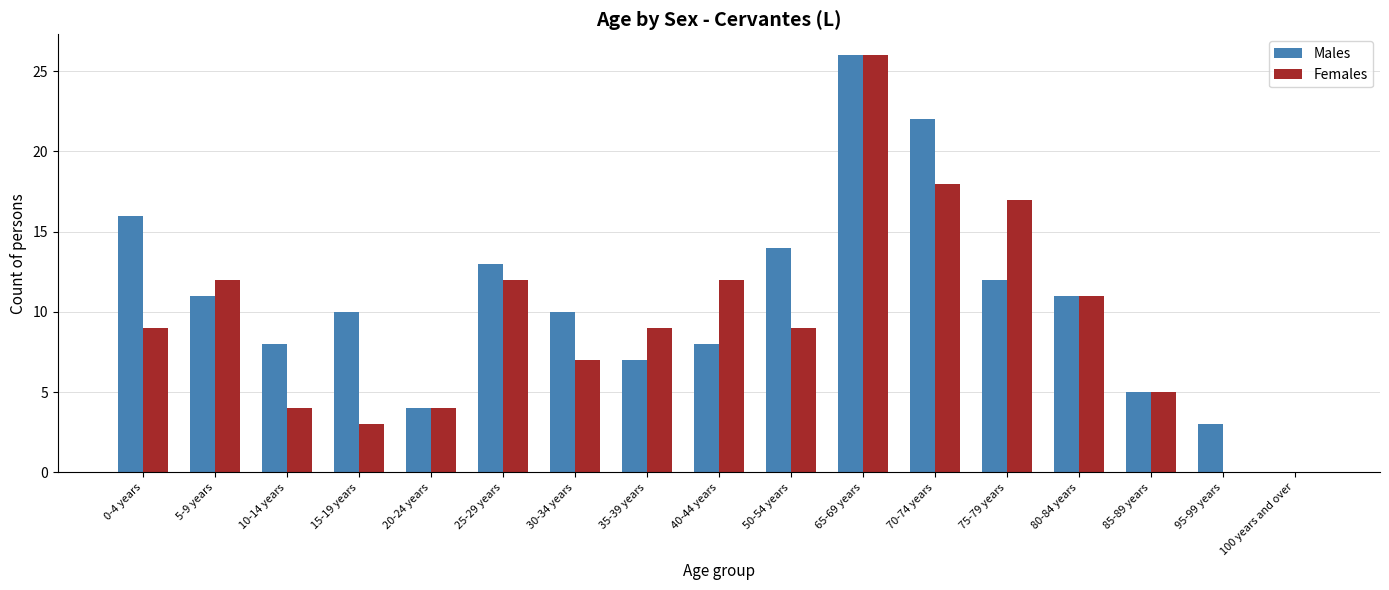

Reading left to right, list all the values displayed in this chart.

Males: 0-4 years=16	5-9 years=11	10-14 years=8	15-19 years=10	20-24 years=4	25-29 years=13	30-34 years=10	35-39 years=7	40-44 years=8	50-54 years=14	65-69 years=26	70-74 years=22	75-79 years=12	80-84 years=11	85-89 years=5	95-99 years=3	100 years and over=0
Females: 0-4 years=9	5-9 years=12	10-14 years=4	15-19 years=3	20-24 years=4	25-29 years=12	30-34 years=7	35-39 years=9	40-44 years=12	50-54 years=9	65-69 years=26	70-74 years=18	75-79 years=17	80-84 years=11	85-89 years=5	95-99 years=0	100 years and over=0